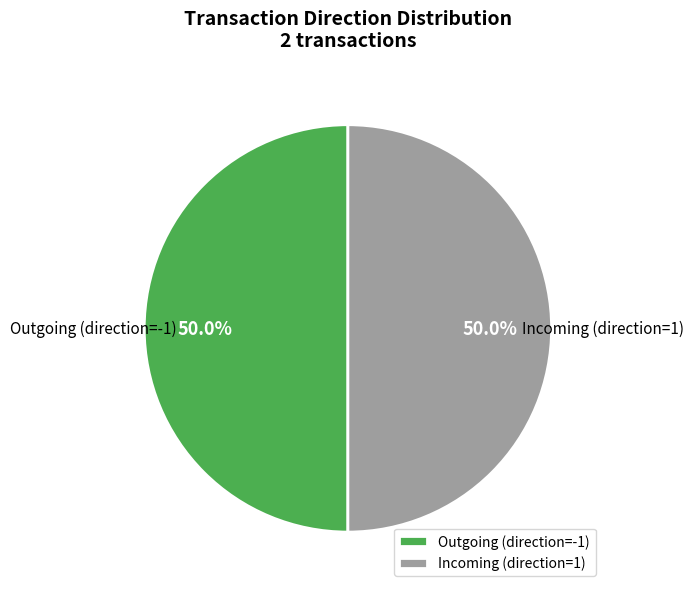

What is the ratio of the value at Incoming (direction=1) to the value at Outgoing (direction=-1)?

1.0